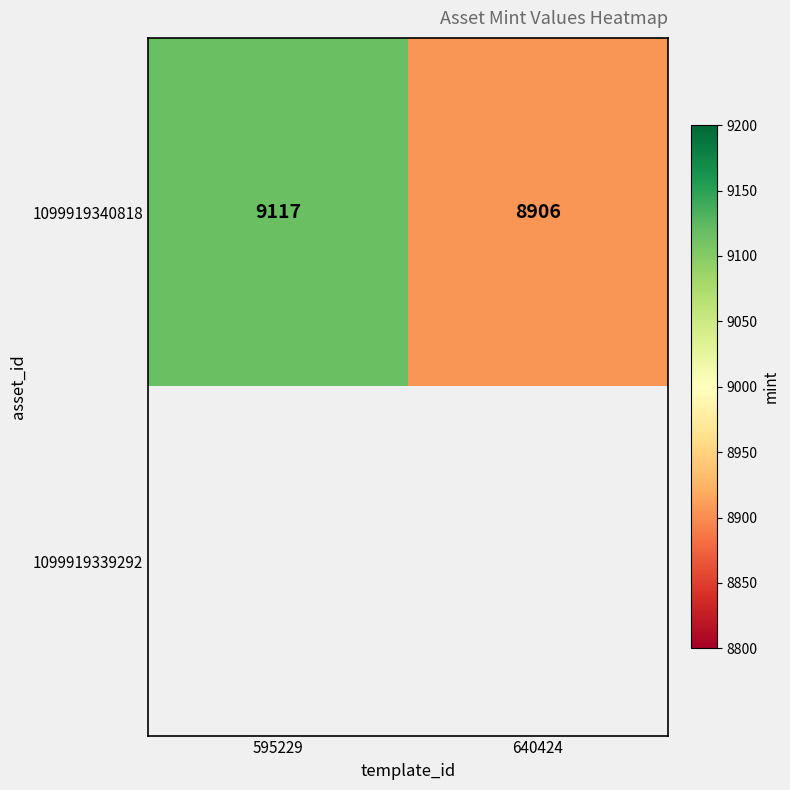

Which label corresponds to the smallest value in the chart?

640424